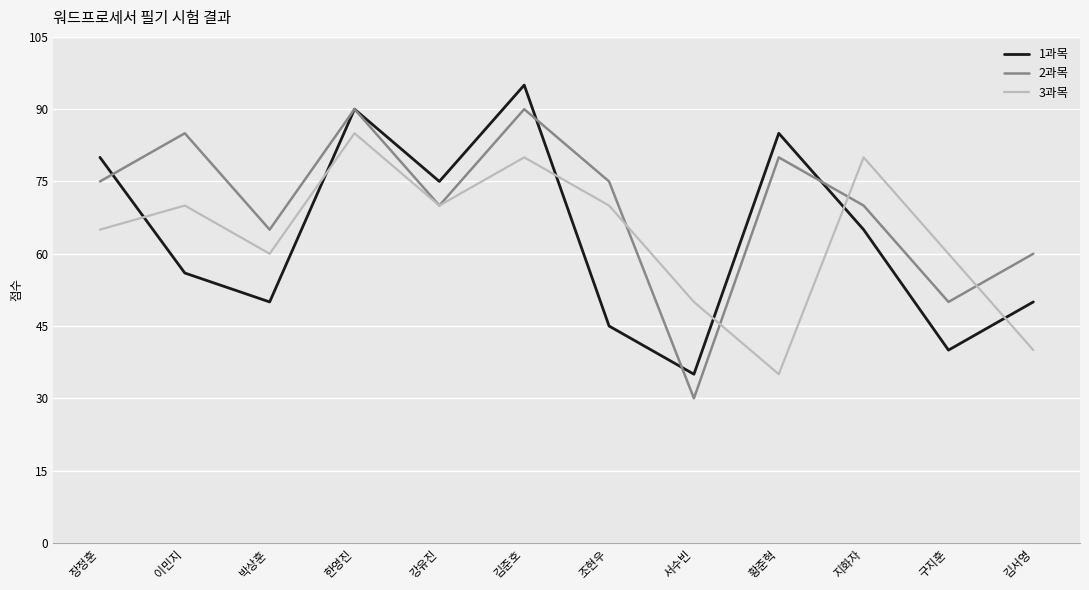

Is it true that 2과목 equals 46 at 강유진?

False